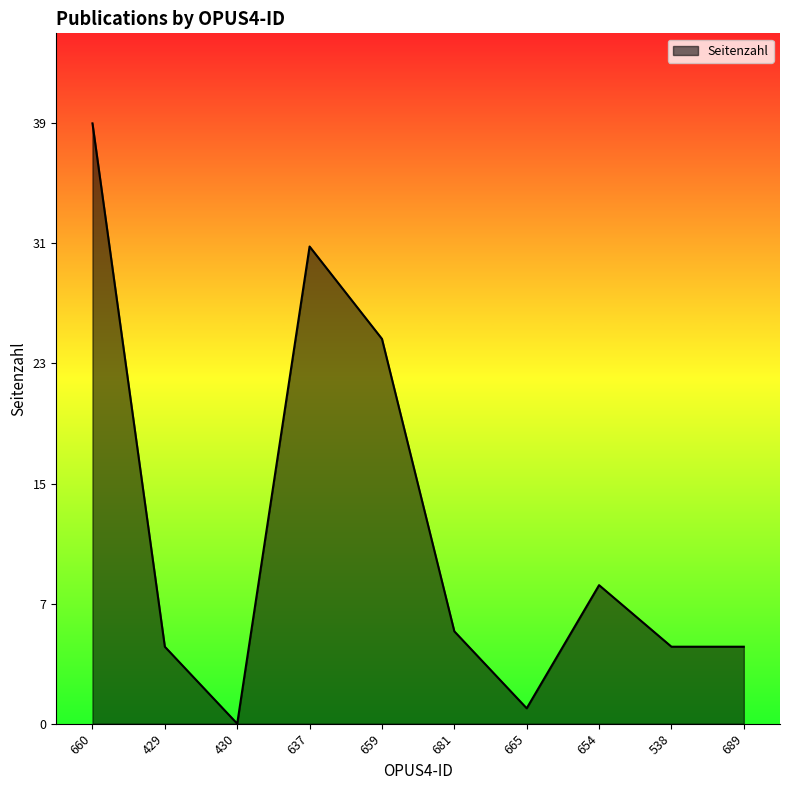

Is this an area chart (filled region under the line)?

Yes